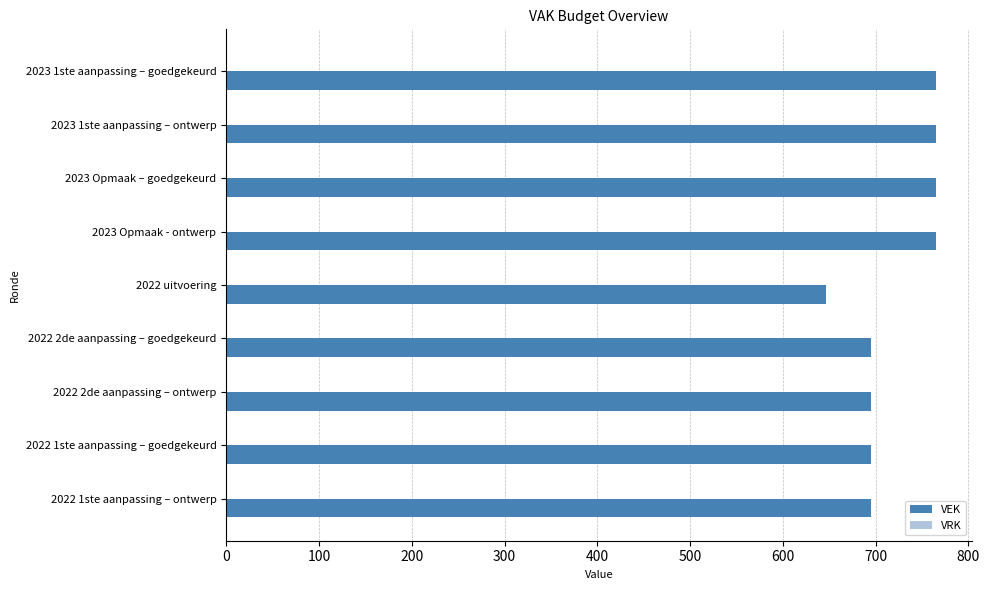

Which has a higher value, 2022 uitvoering or 2022 1ste aanpassing – ontwerp?

2022 1ste aanpassing – ontwerp